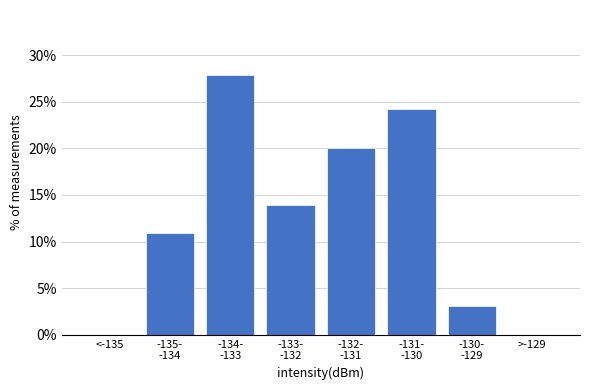

What is the sum of all values?

100.0